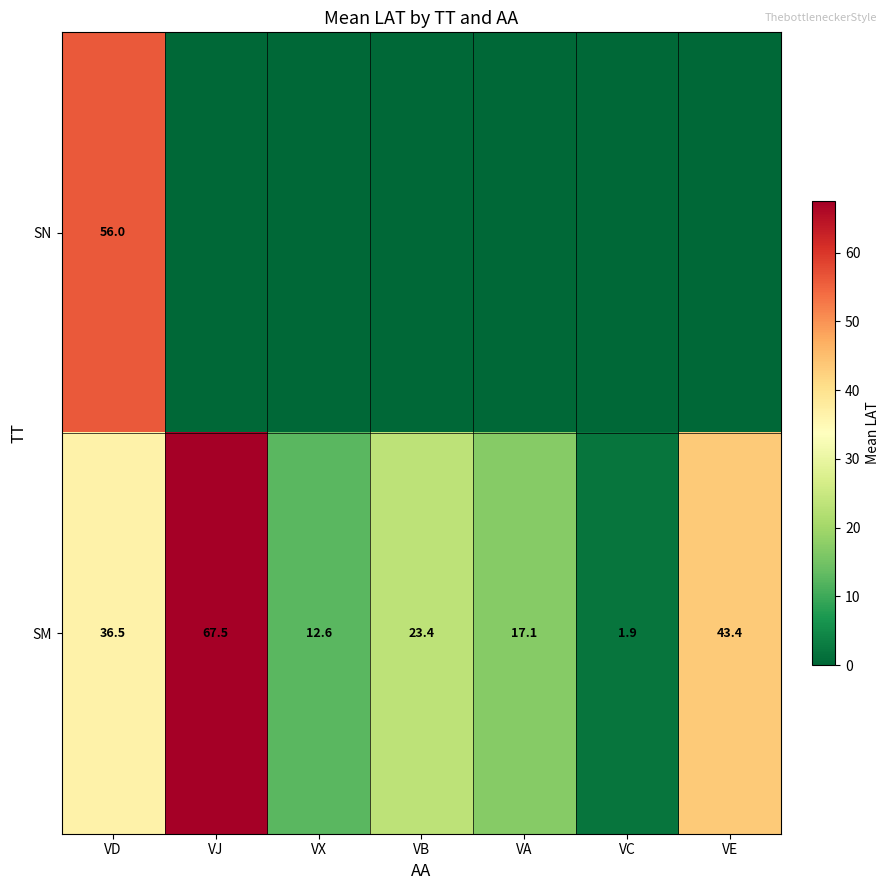

At which category is the sum across all series the highest?

VD